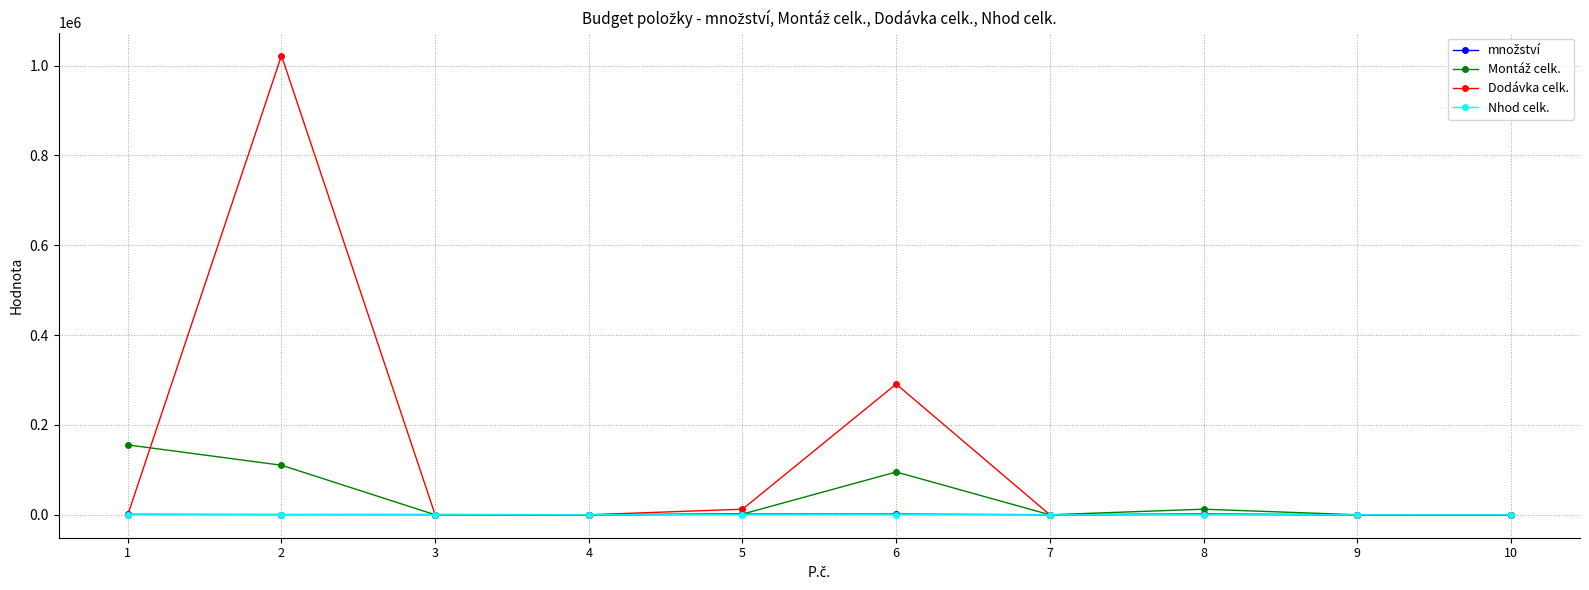

Which series has the largest range (max minus min)?

Dodávka celk.